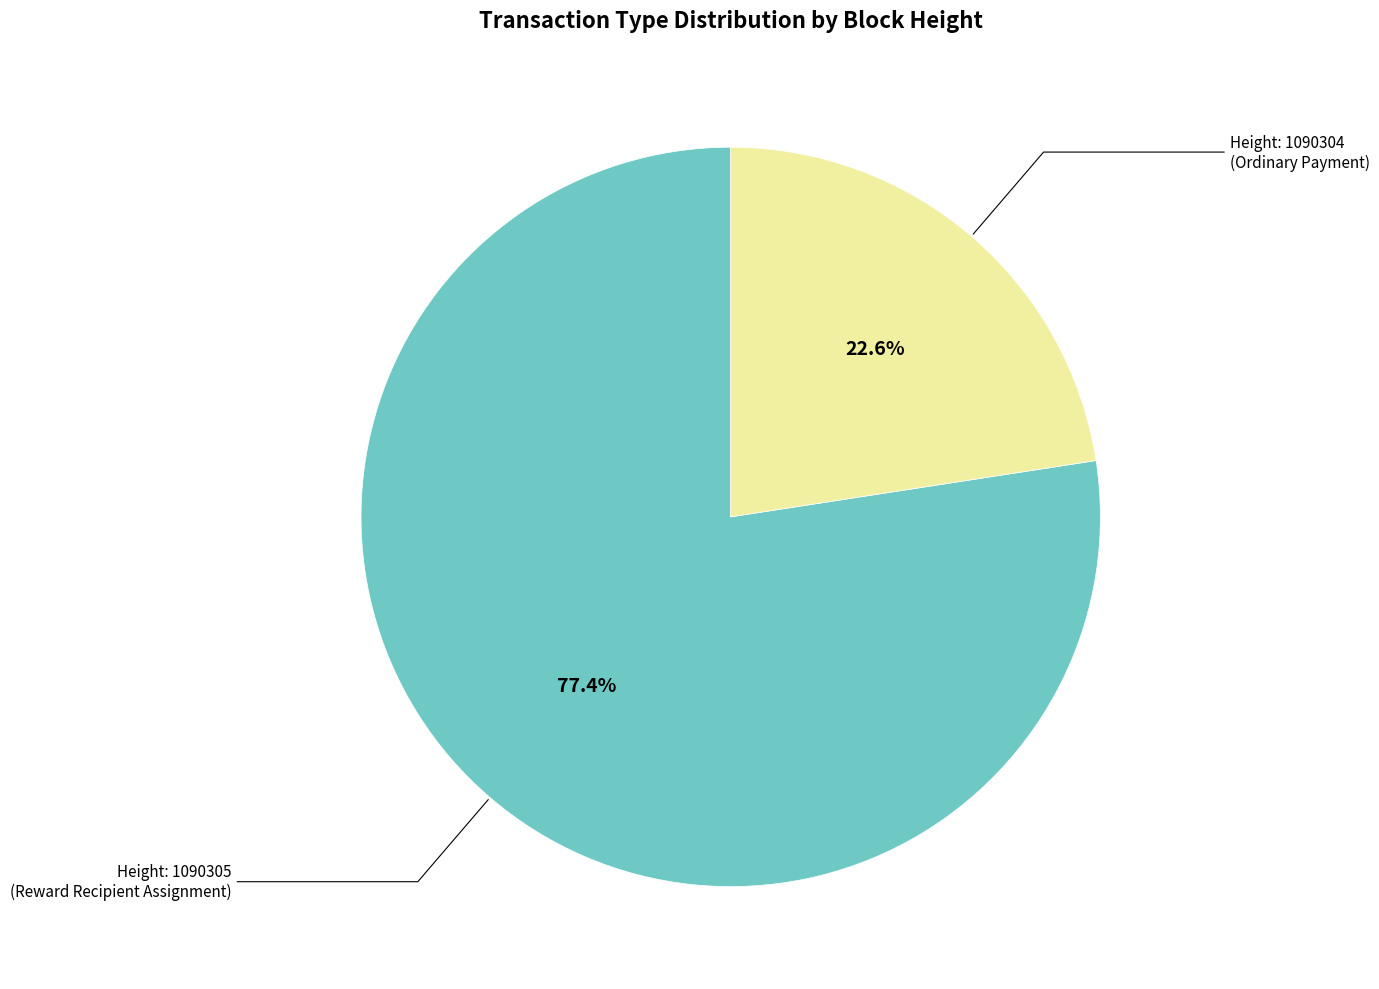

Is there a majority slice in this chart?

Yes